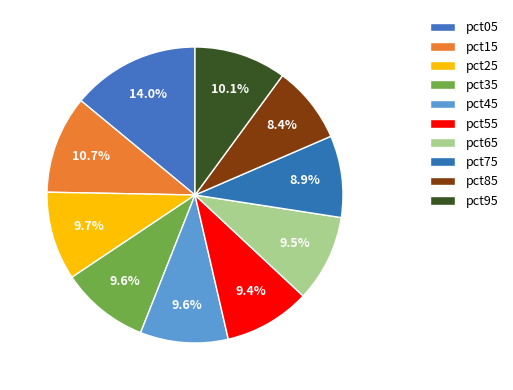

Count the number of slices in the pie.

10